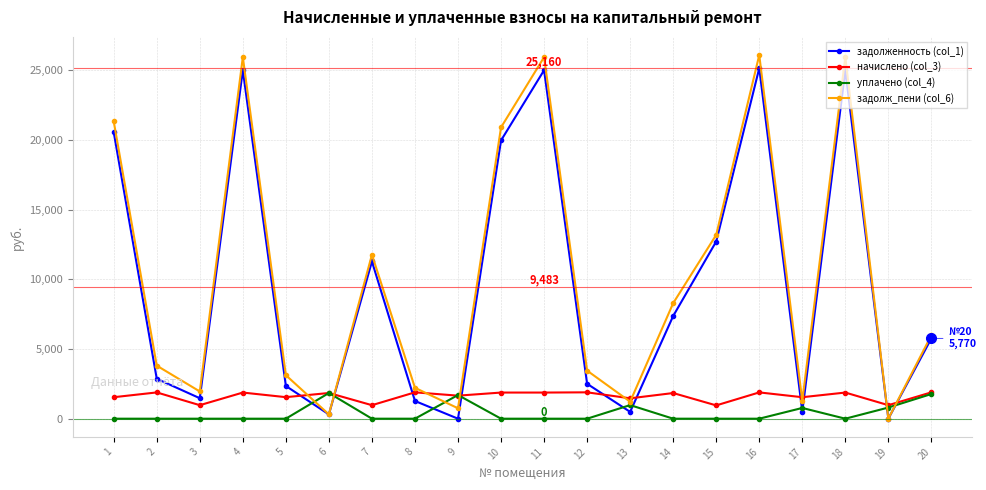

Does the chart have visible grid lines?

Yes